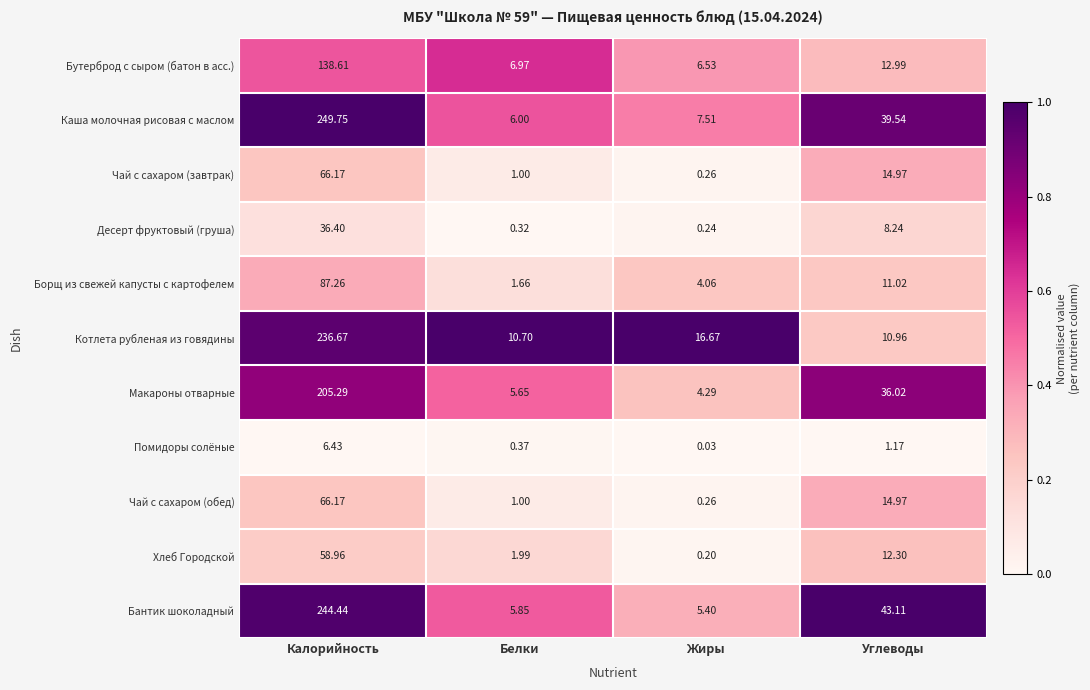

Which category has the highest value across all series?

Калорийность